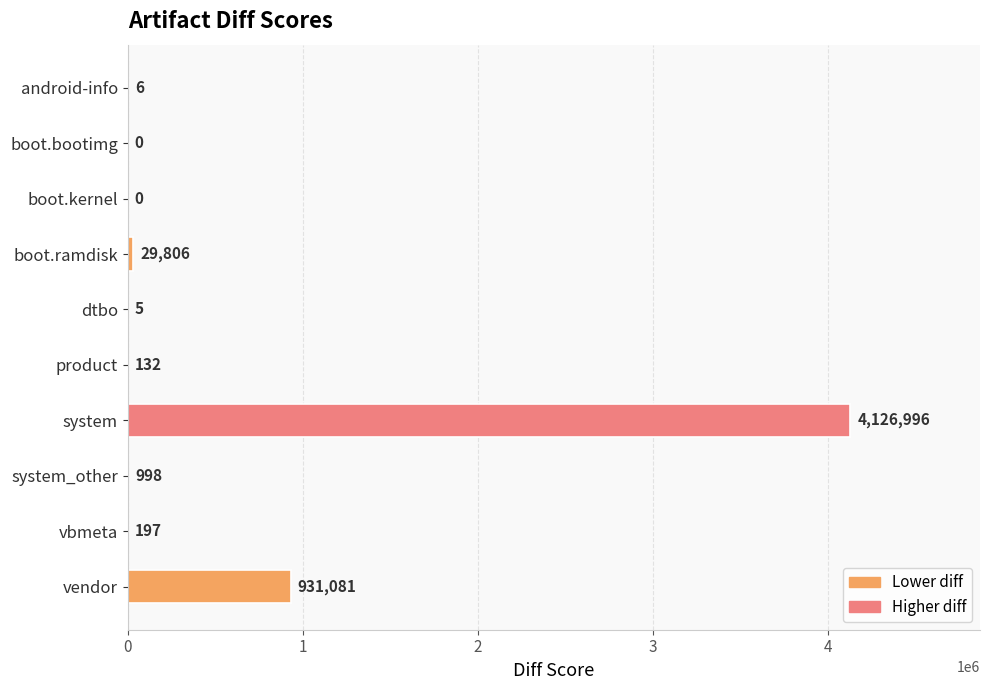

True or false: the data shows 0 at boot.kernel.

True